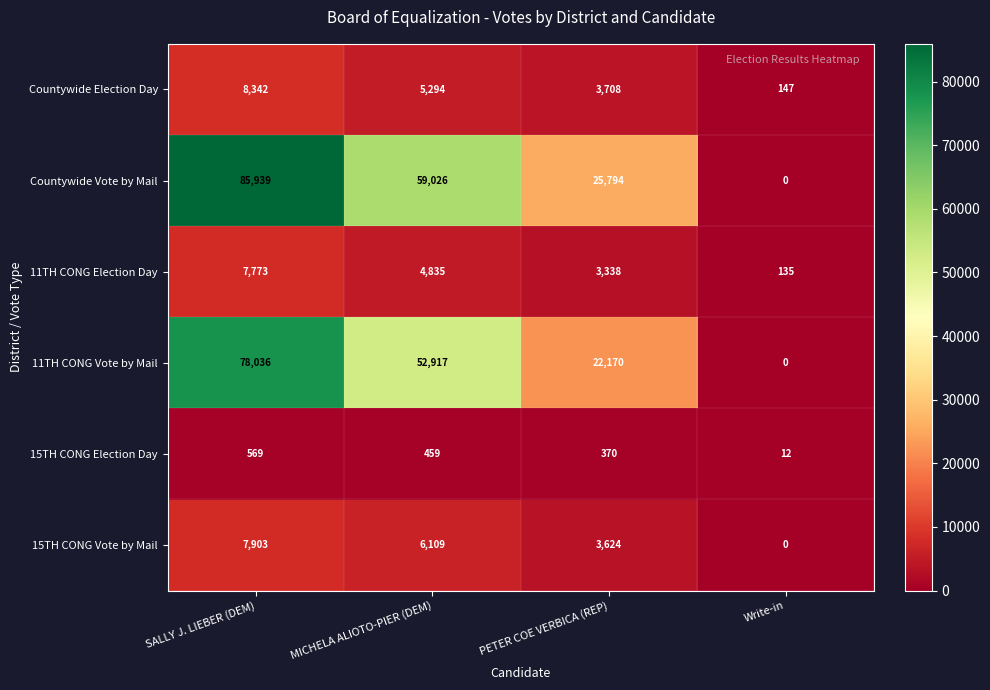

How many data points in 15TH CONG Vote by Mail are less than 6109?

2